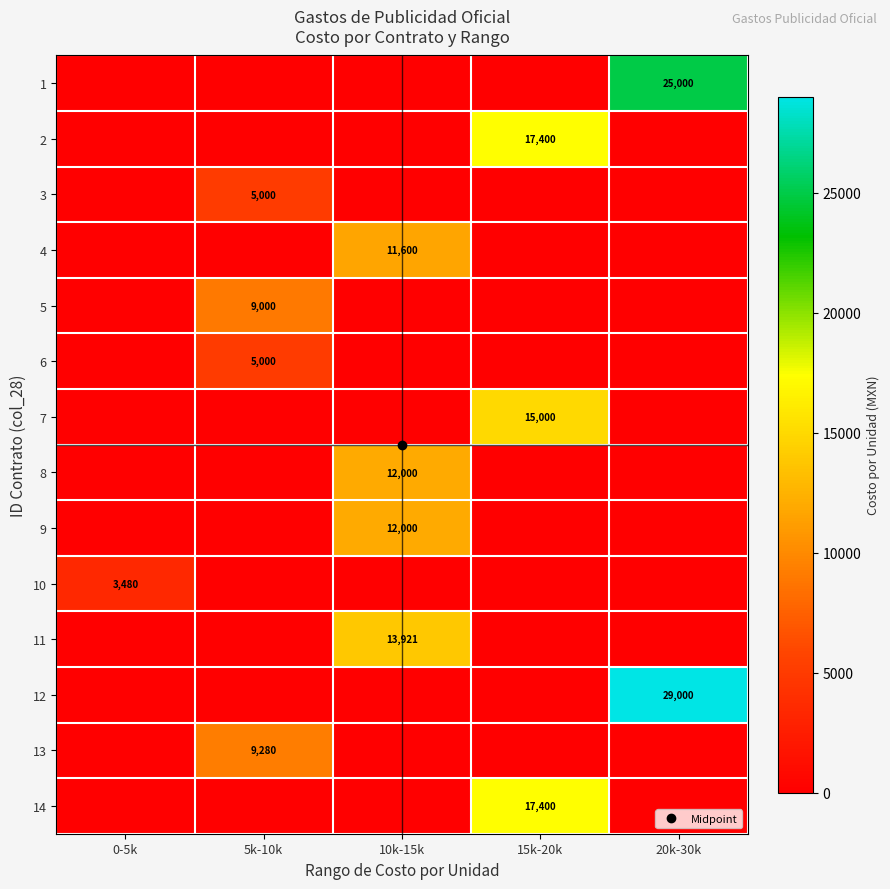

Rank the categories by 13 value from highest to lowest.

5k-10k, 0-5k, 10k-15k, 15k-20k, 20k-30k